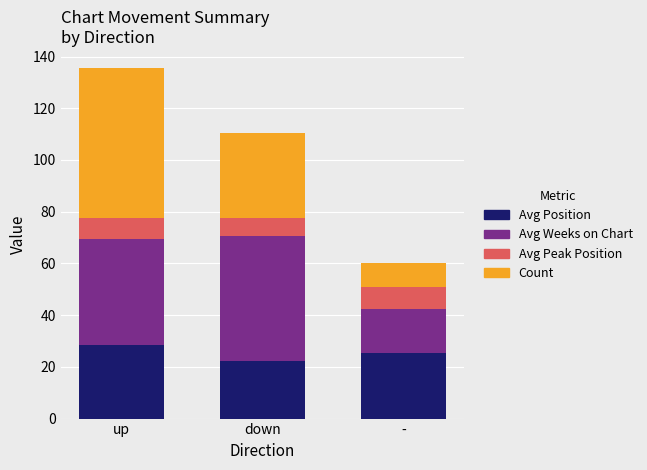

At which label does Avg Position reach its minimum?

down